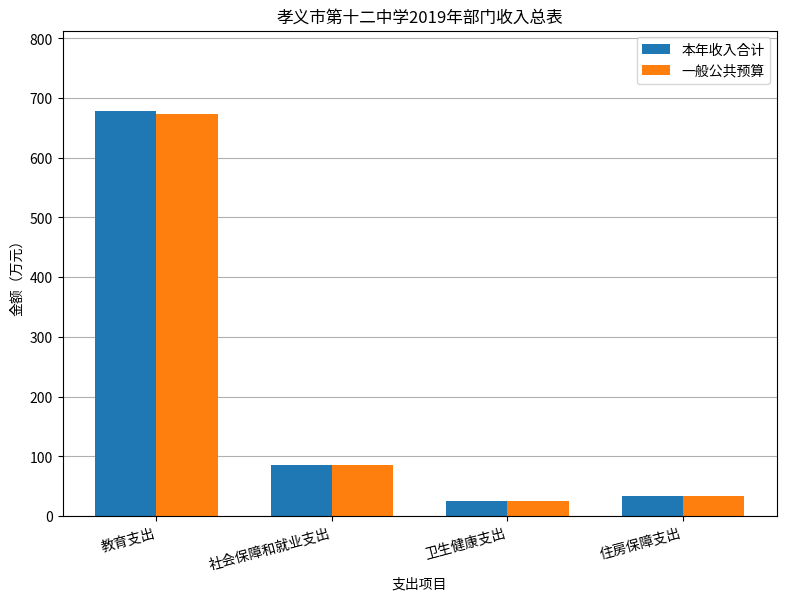

What is the approximate value of 一般公共预算 at 社会保障和就业支出?

84.7